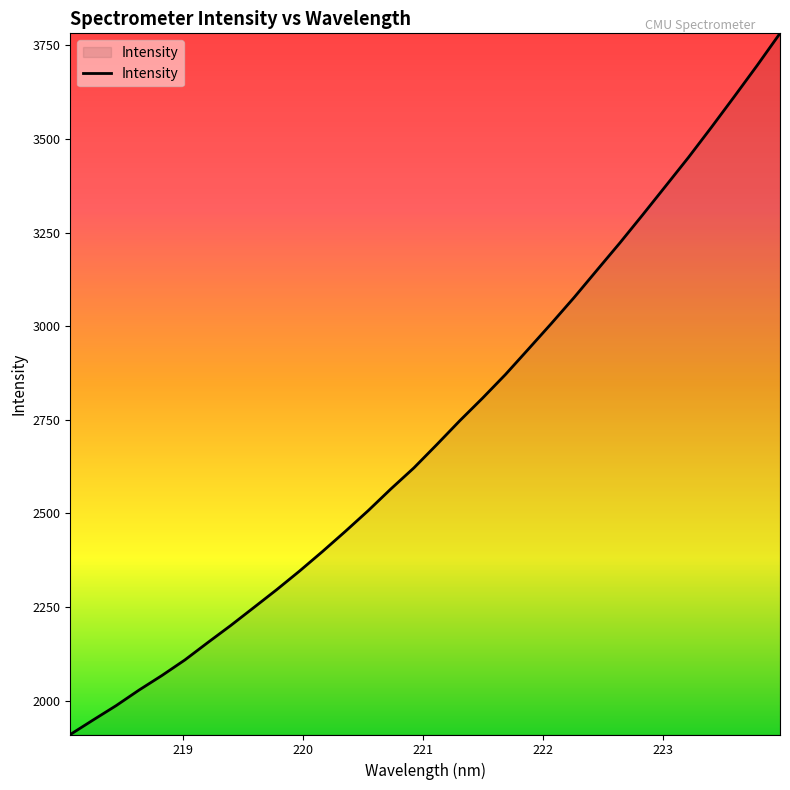

Does the chart display data point markers on the line(s)?

No